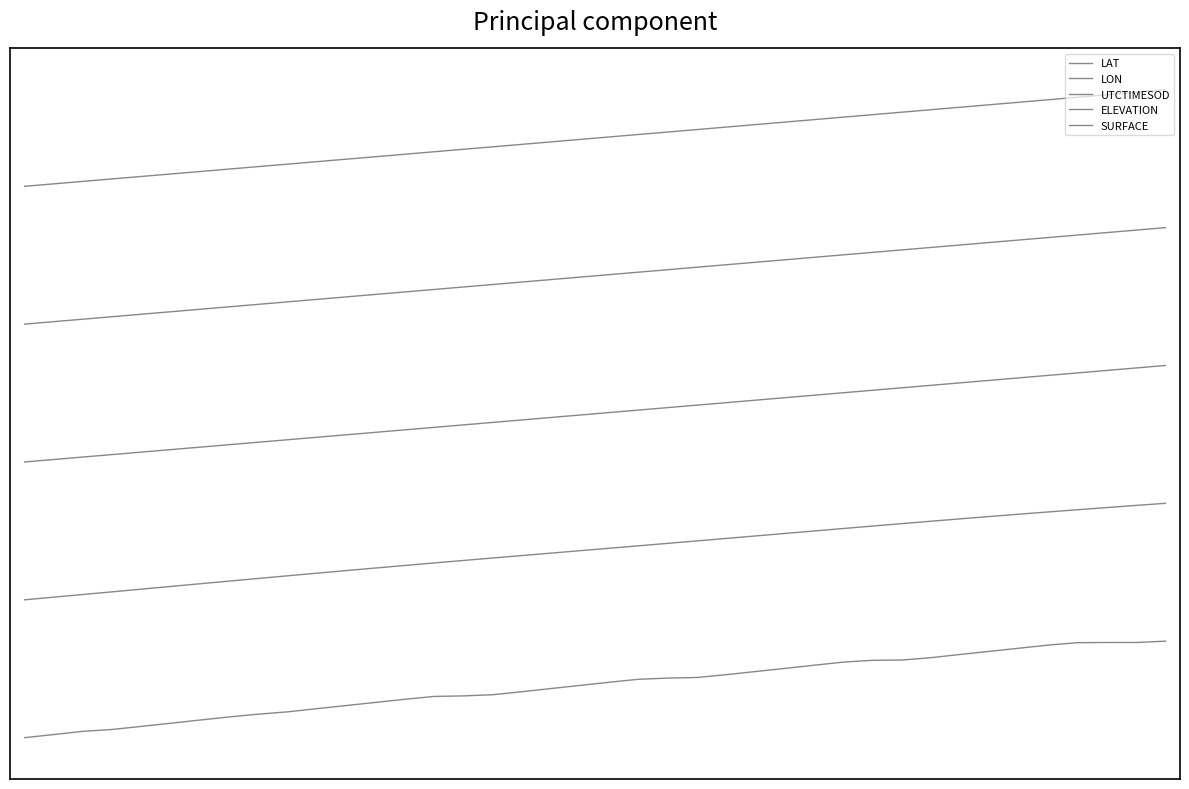

What is the value of the LAT point at the 37th from the left?

4.6